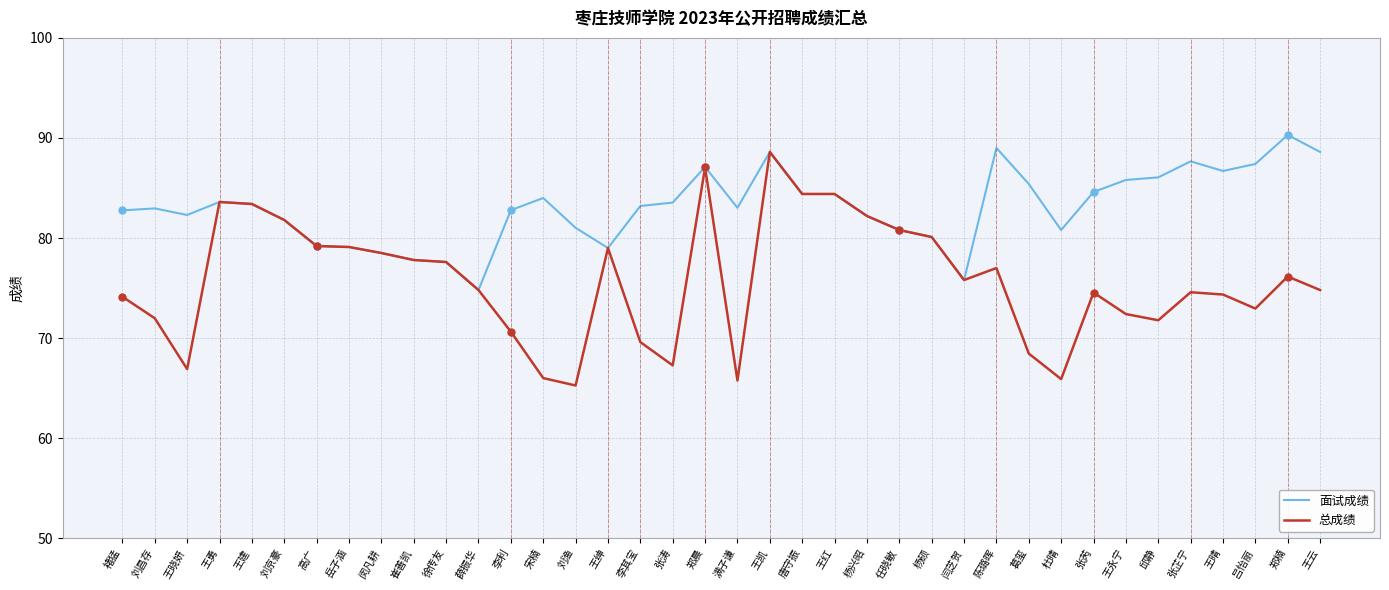

Which category has the lowest value across all series?

刘渔